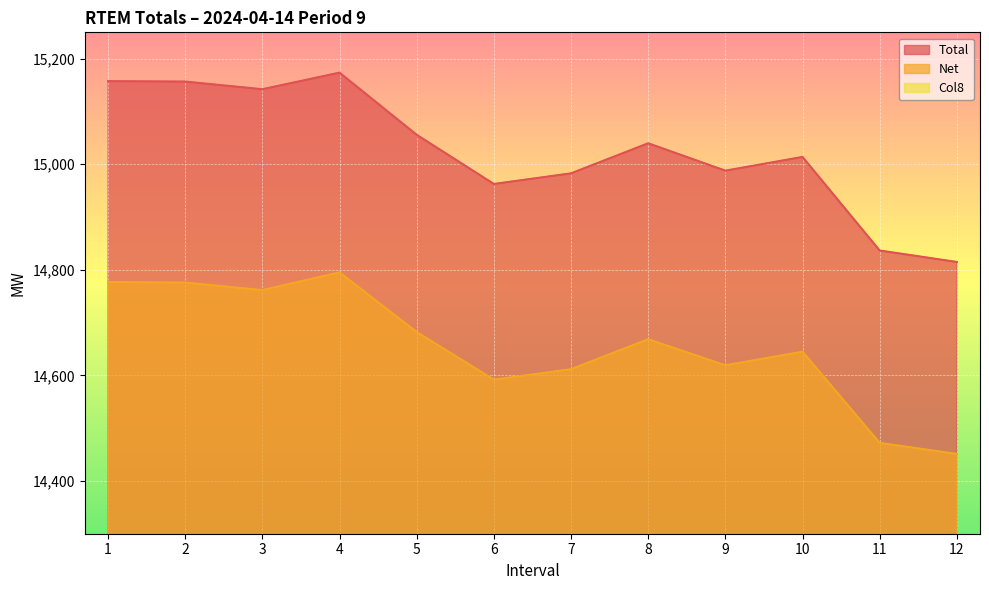

What is the value of the Col8 point at the 10th from the left?

368.9